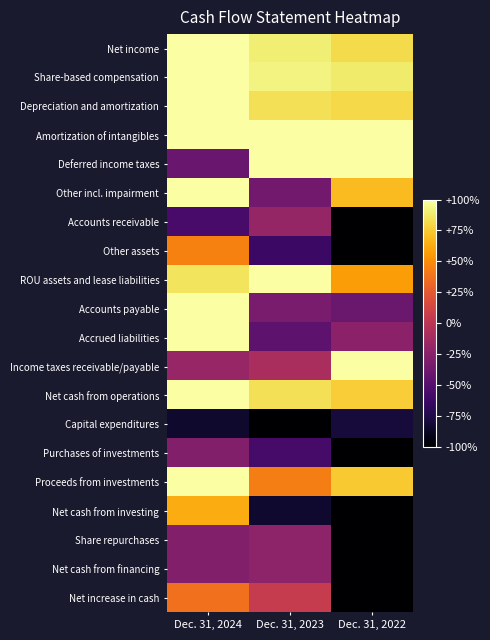

At Dec. 31, 2024, list the series in order from largest to smallest.

Net income, Share-based compensation, Depreciation and amortization, Amortization of intangibles, Other incl. impairment, Accounts payable, Accrued liabilities, Net cash from operations, Proceeds from investments, ROU assets and lease liabilities, Net cash from investing, Other assets, Net increase in cash, Income taxes receivable/payable, Purchases of investments, Share repurchases, Net cash from financing, Deferred income taxes, Accounts receivable, Capital expenditures